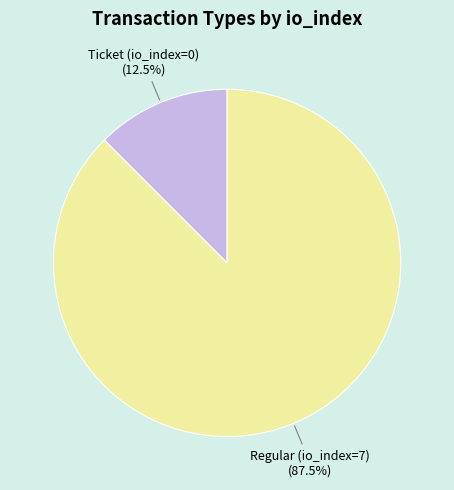

Does any single category account for the majority?

Yes